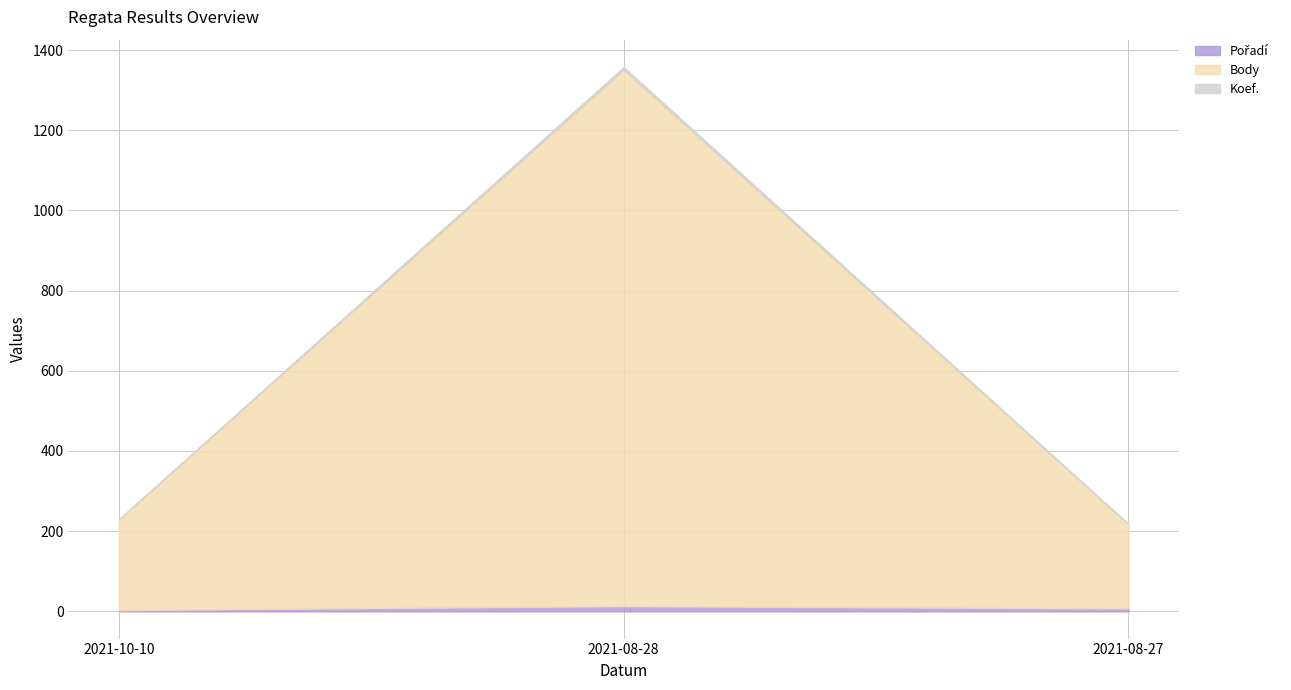

Reading right to left, extract all data points from this chart.

Pořadí: 2021-08-27=7	2021-08-28=13	2021-10-10=3
Body: 2021-08-27=210	2021-08-28=1338	2021-10-10=226
Koef.: 2021-08-27=1	2021-08-28=7	2021-10-10=1